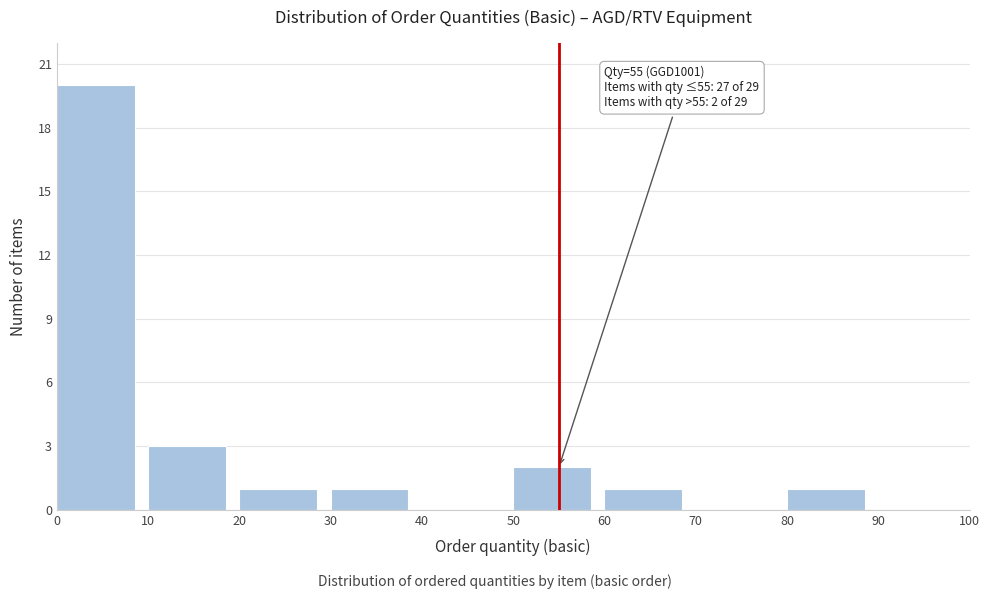

Which range on the x-axis has the tallest bar?

0 to 10